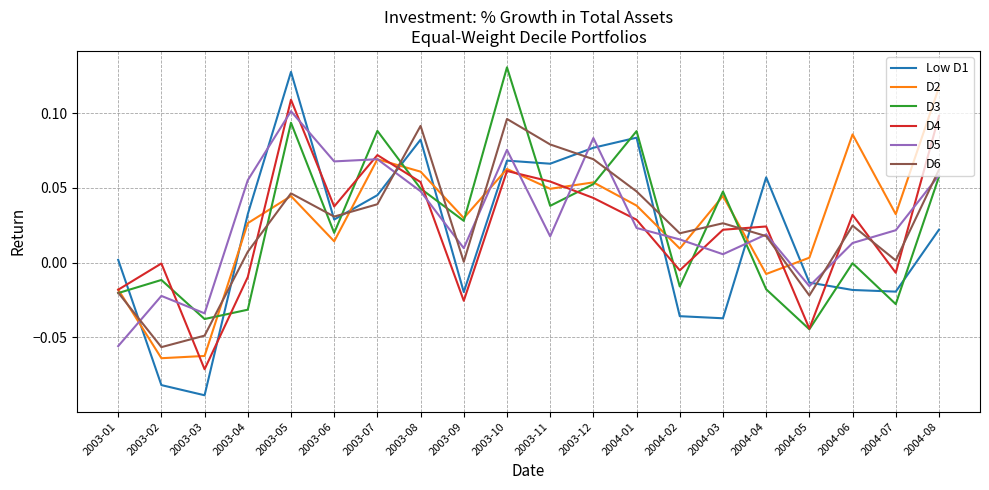

The D6 series shows 0.2 at 2003-10. True or false?

False